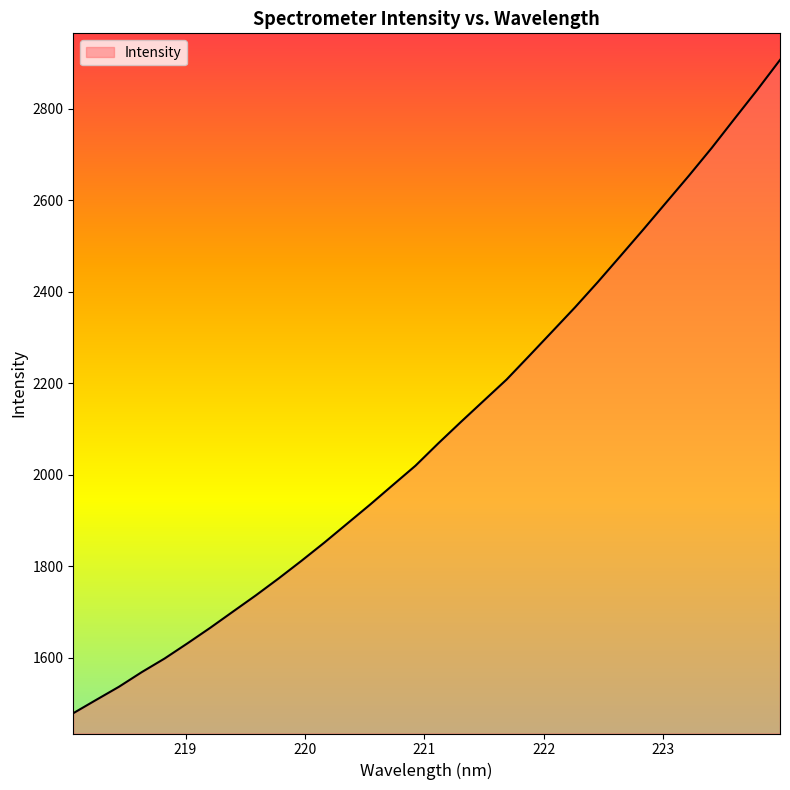

What is the maximum value shown in the chart?

2906.9